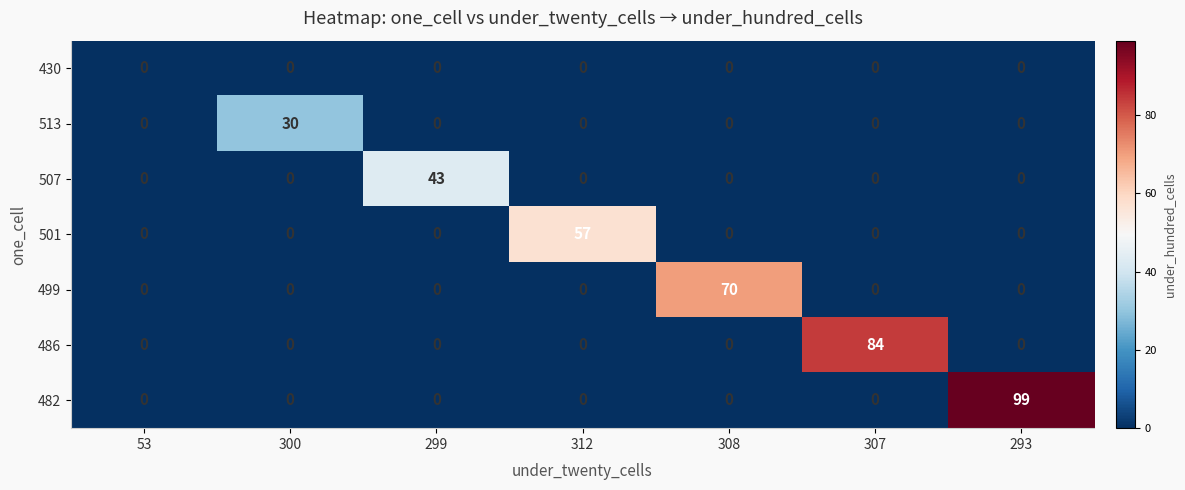

The value of 499 at 307 is 0. True or false?

True